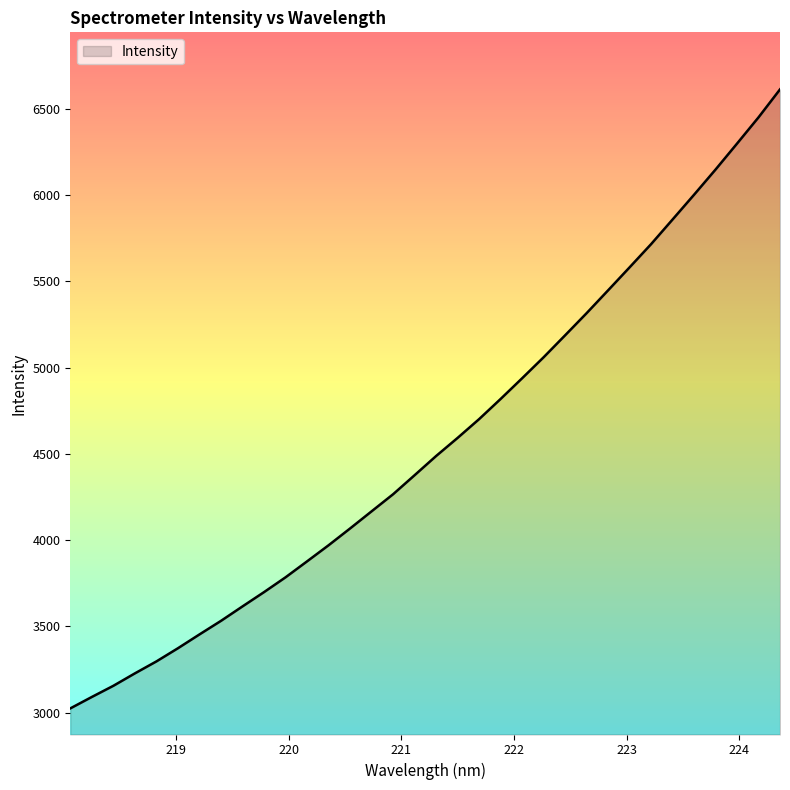

What is the difference between the maximum and minimum values?

3587.7